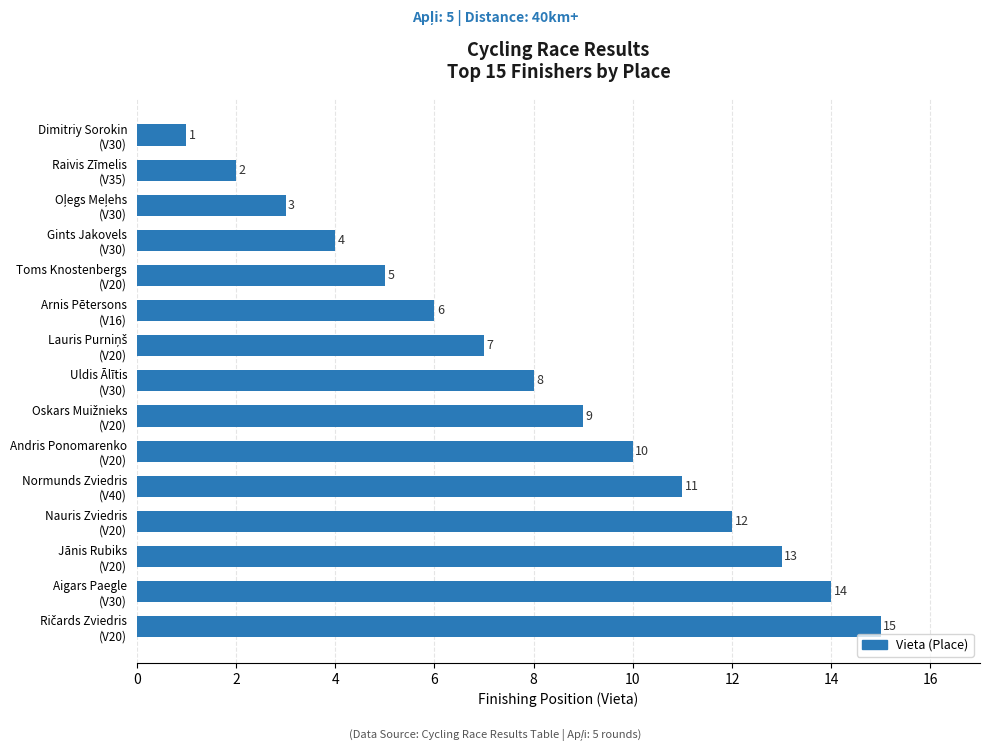

What is the difference between the maximum and minimum values?

14